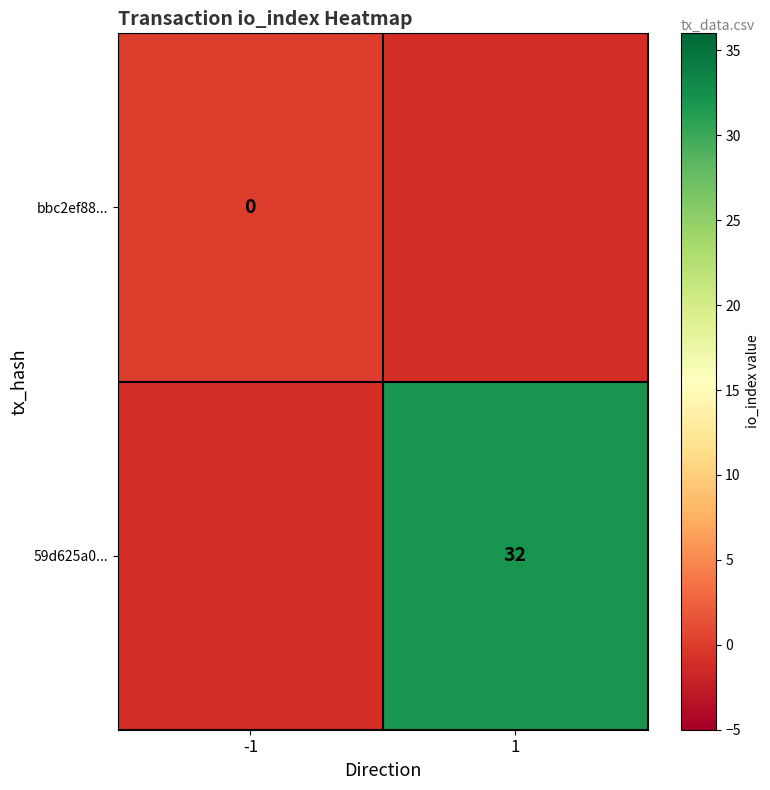

What is the total value across all series at 1?

31